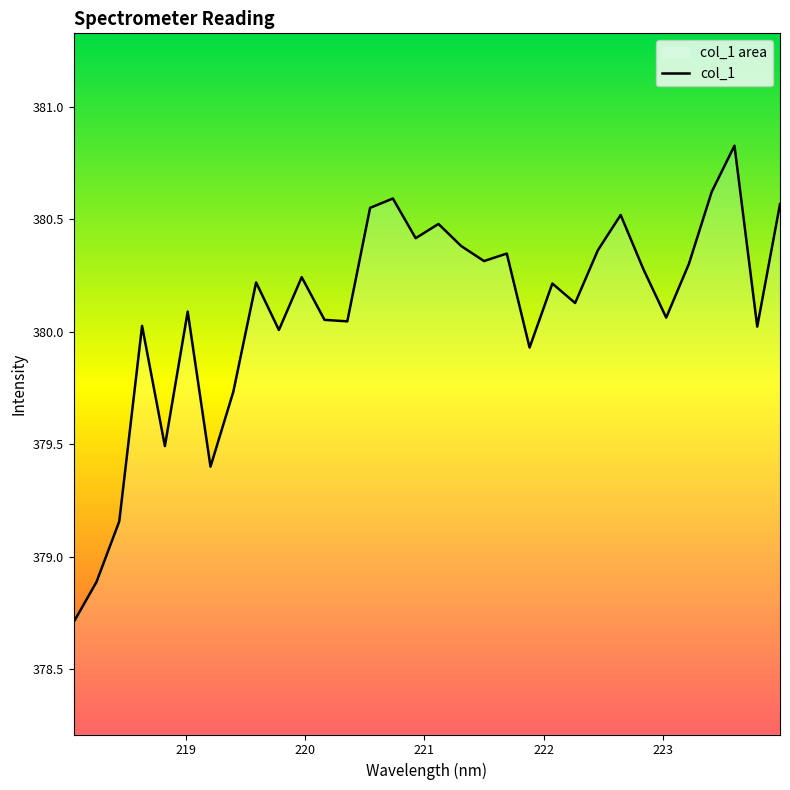

List the labels in order of value, smallest first.

218.0596, 218.2508, 218.442, 219.2067, 218.8244, 219.3979, 221.8812, 219.7801, 223.7895, 218.6332, 220.3533, 220.1623, 223.0264, 219.0156, 222.263, 222.0721, 219.589, 219.9712, 222.8355, 223.2172, 221.4993, 221.6902, 222.4538, 221.3083, 220.9264, 221.1174, 222.6447, 220.5444, 223.9802, 220.7354, 223.408, 223.5987